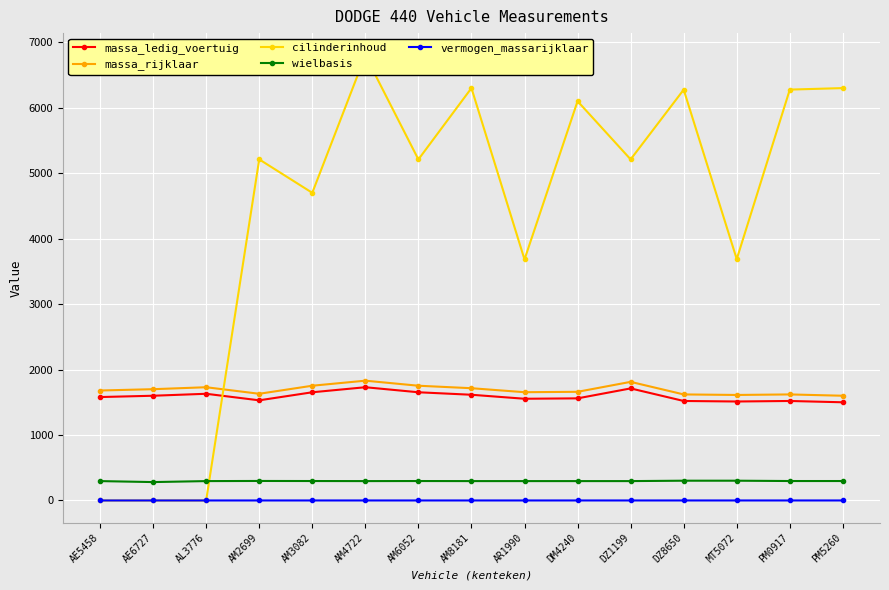

At which label is massa_ledig_voertuig closest to 1615?

AM8181